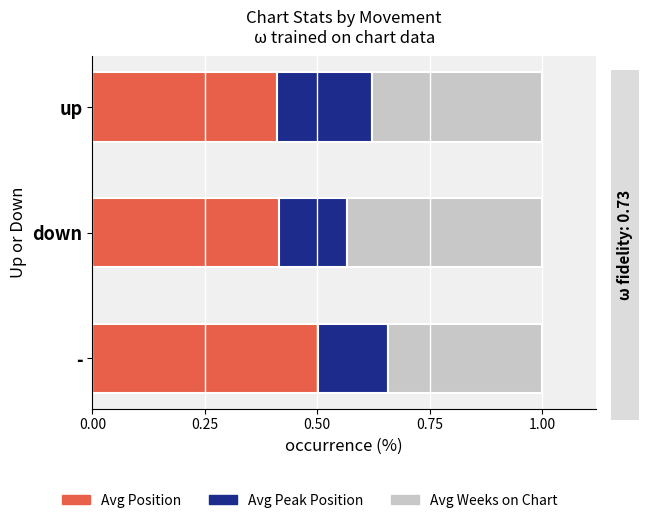

What is the total value across all series at down?

1.0